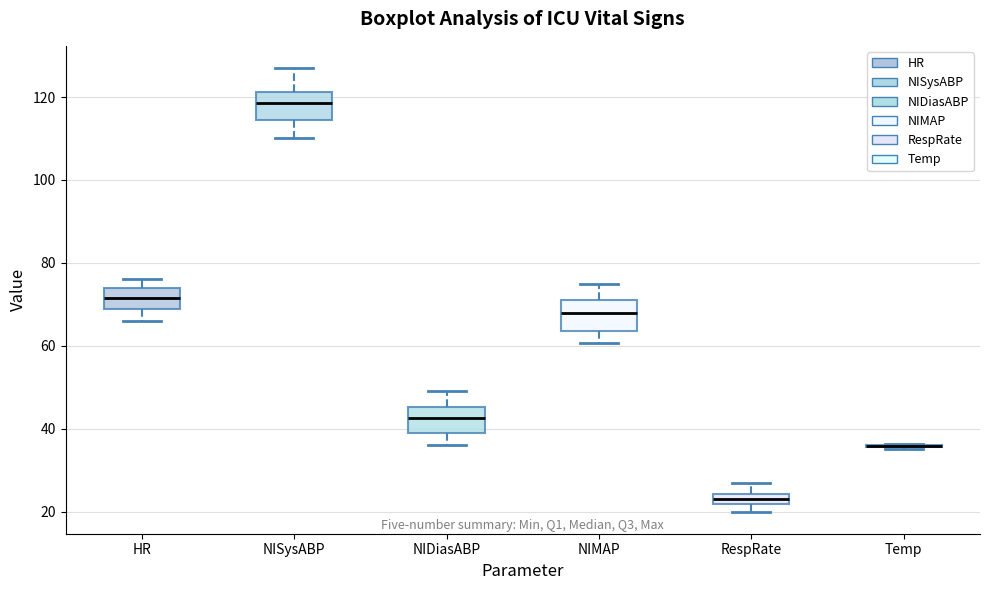

Where does the lower whisker of the box for NIDiasABP end on the y-axis? The values are not printed on the chart, so give them approximately, as read against the axis.

36